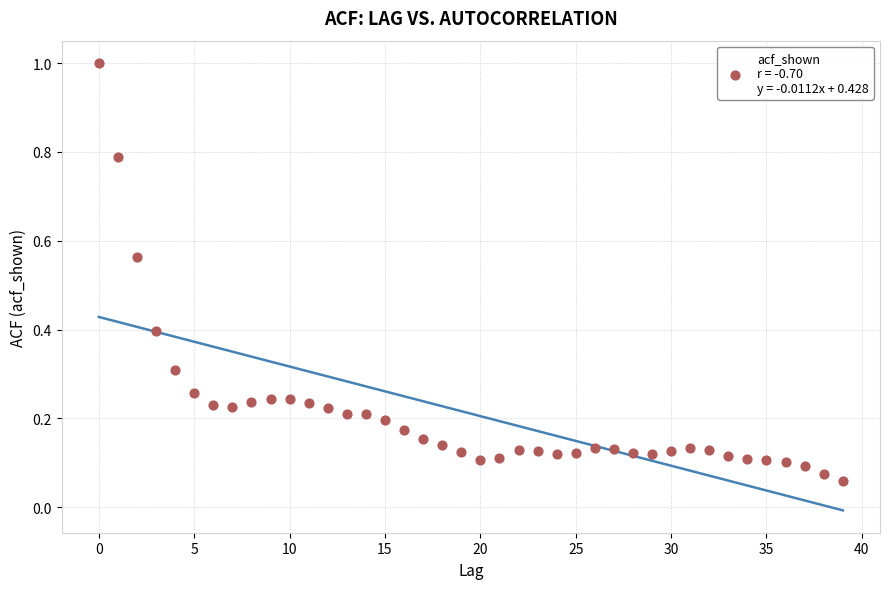

What is the range of Y values (max minus min)?

0.9